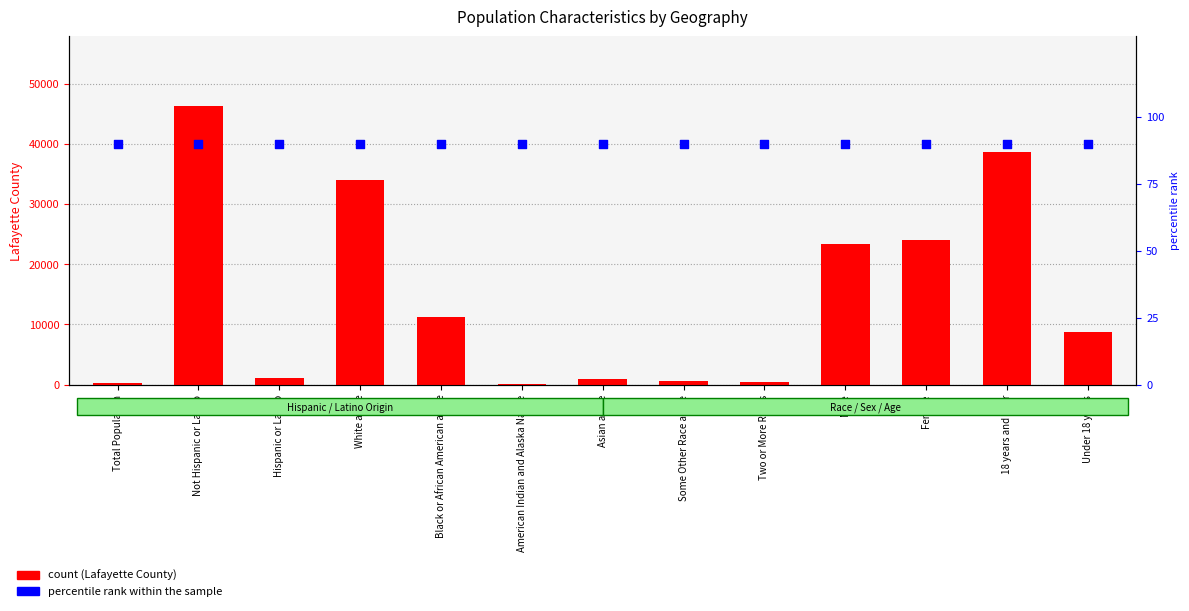

Which series contains the lowest Y value?

percentile rank within the sample